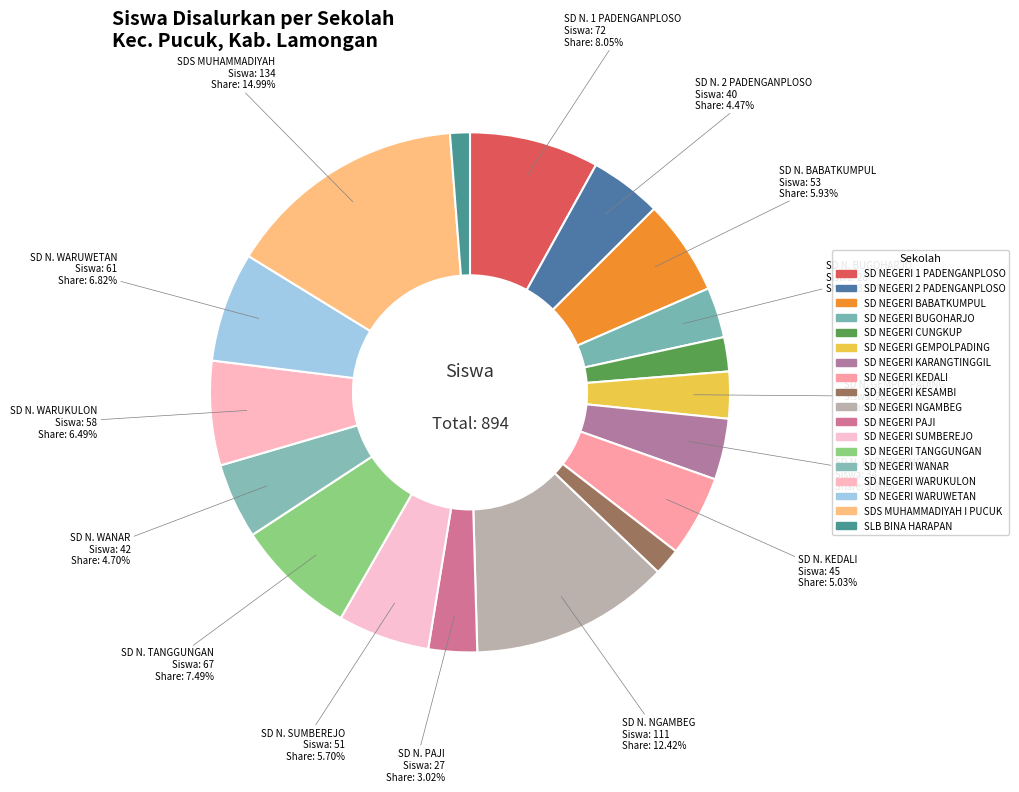

What portion of the pie excludes SD NEGERI KEDALI?

95.0%